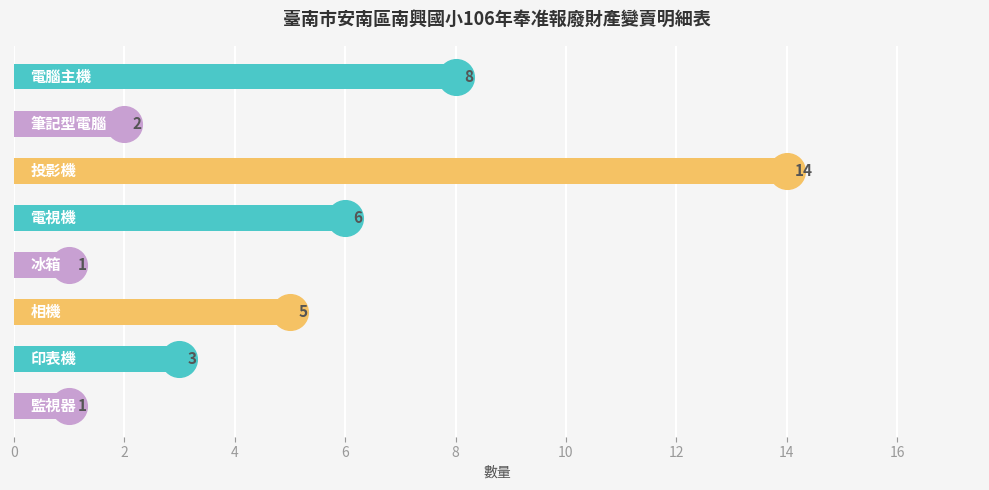

What is the change in value from 0 to 6?

-2